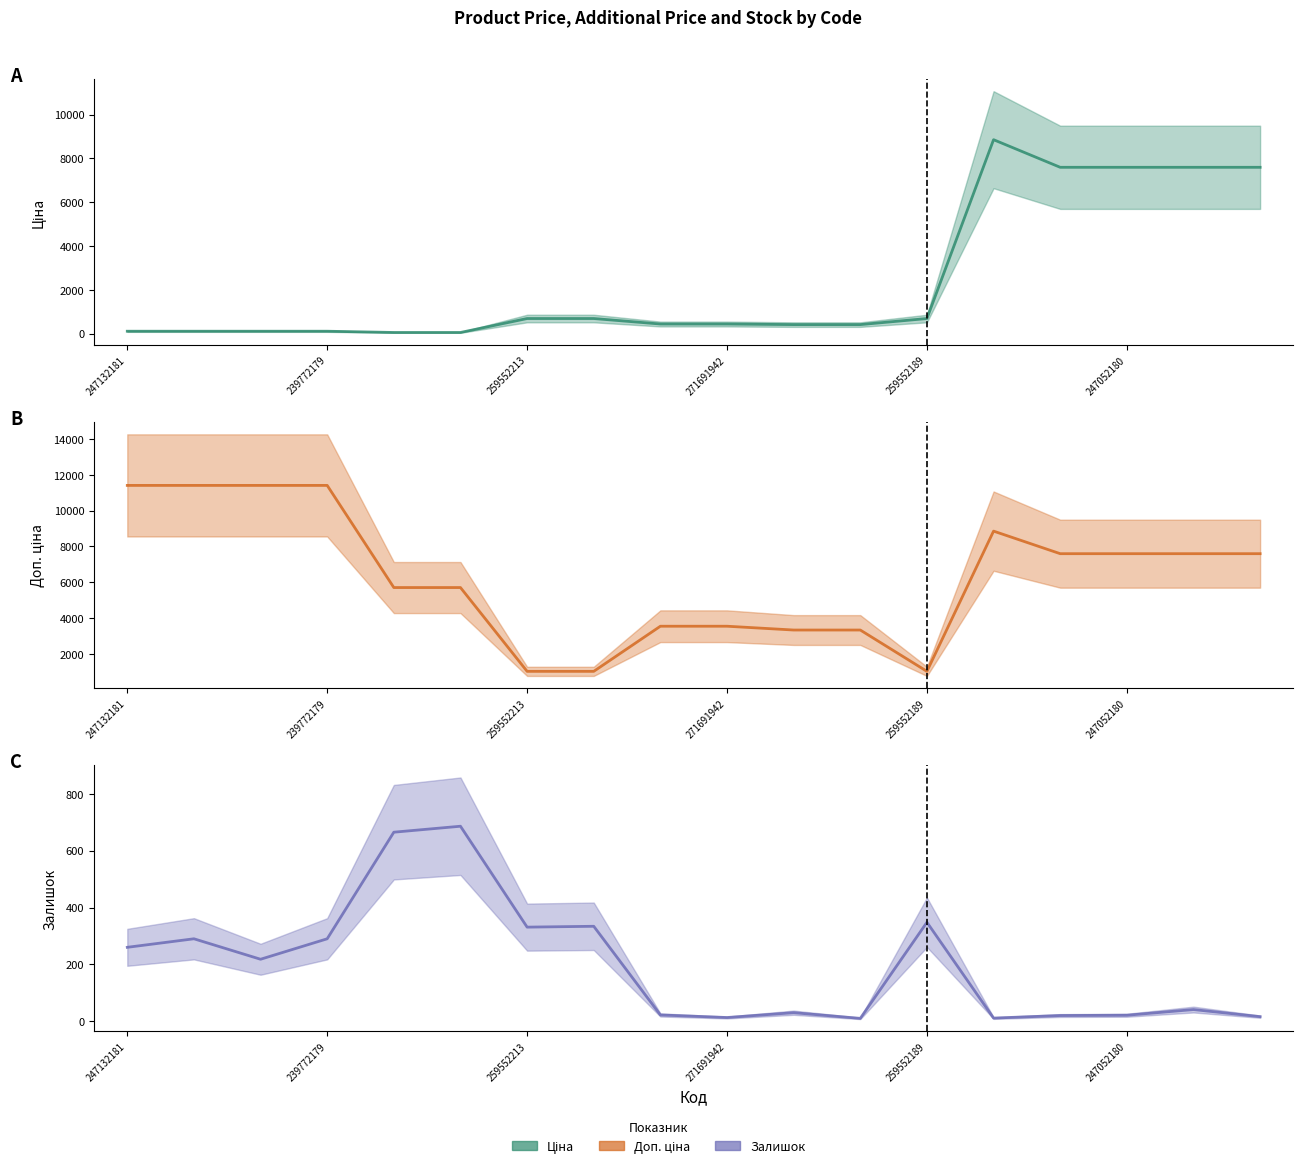

At how many categories does at least one series exceed 6904?

9